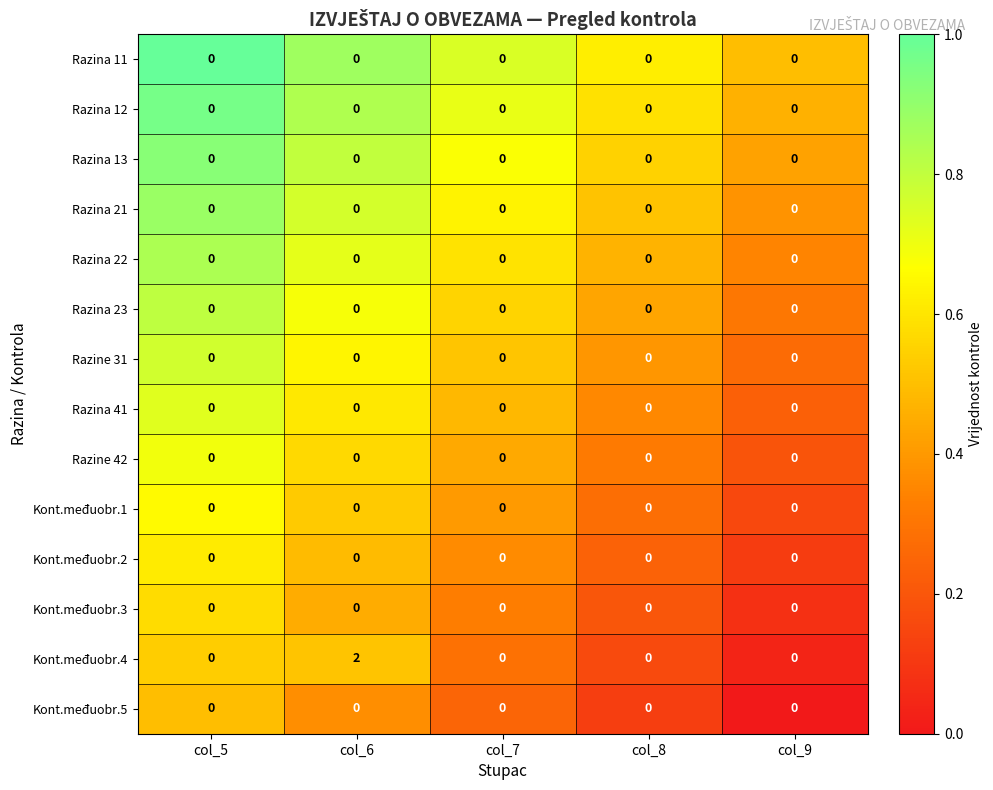

Which series has the widest spread of values?

Kont.međuobr.4